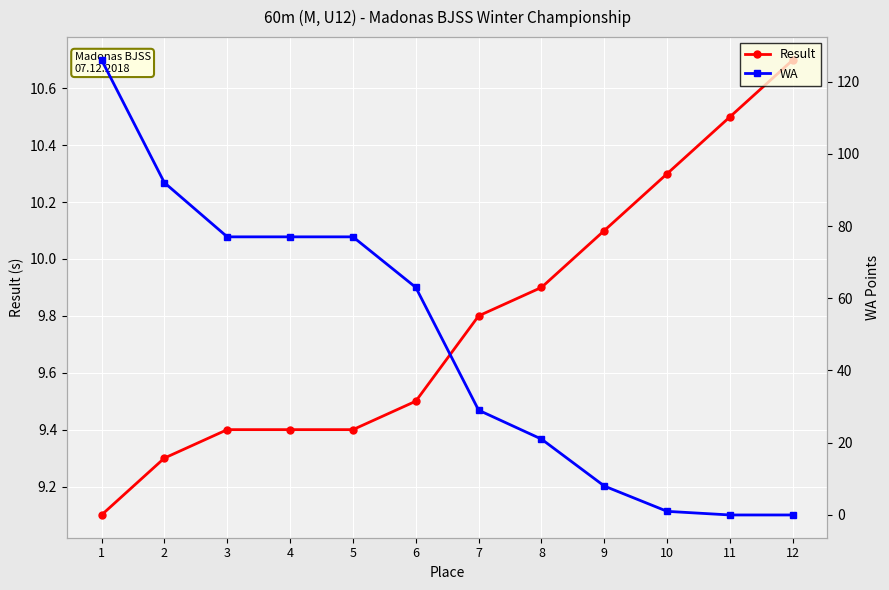

How many times do WA and Result cross each other?

1